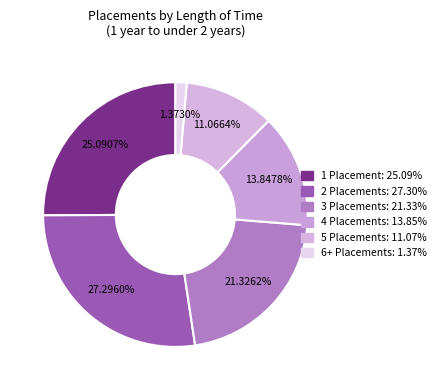

Approximately how many times larger is the value at 4 Placements compared to 5 Placements?

1.3